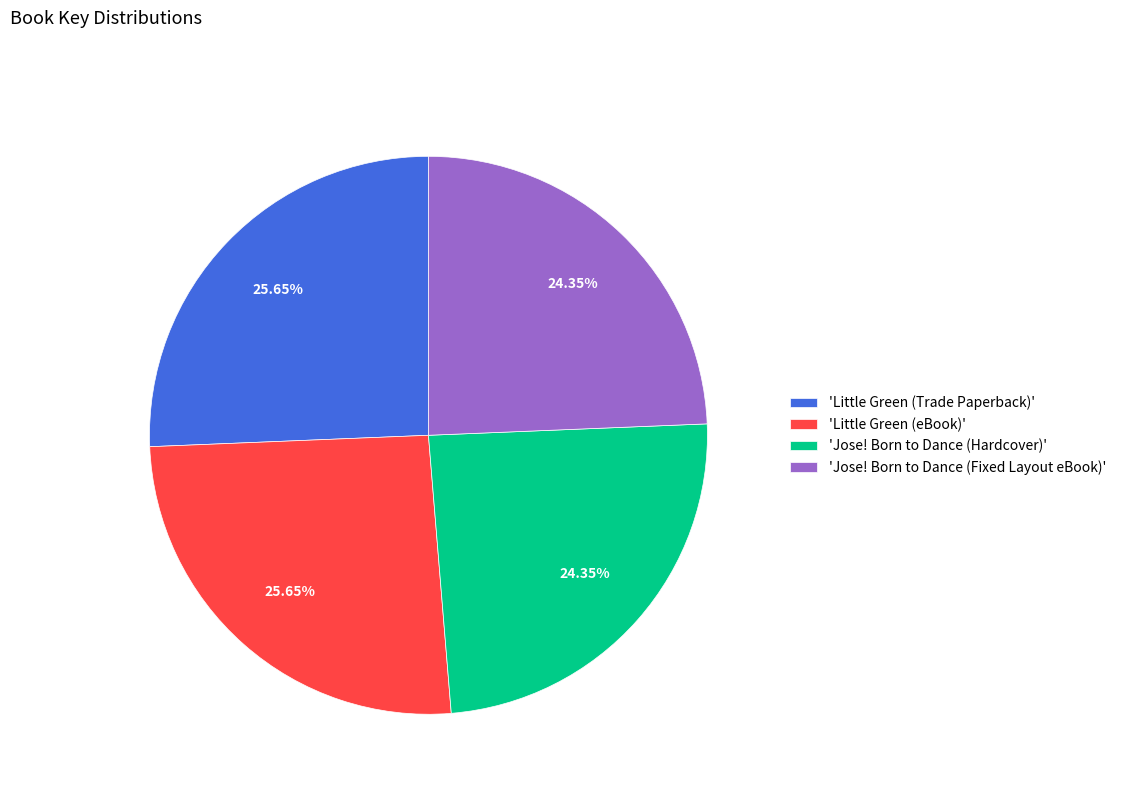

To the nearest percent, what is the average slice percentage?

25%